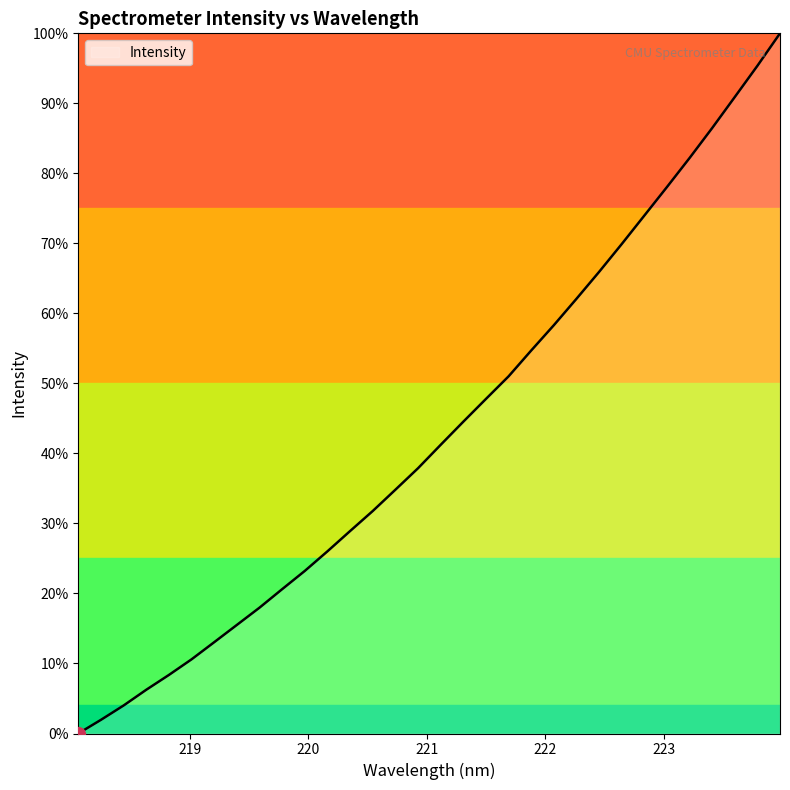

Is this an area chart (filled region under the line)?

Yes